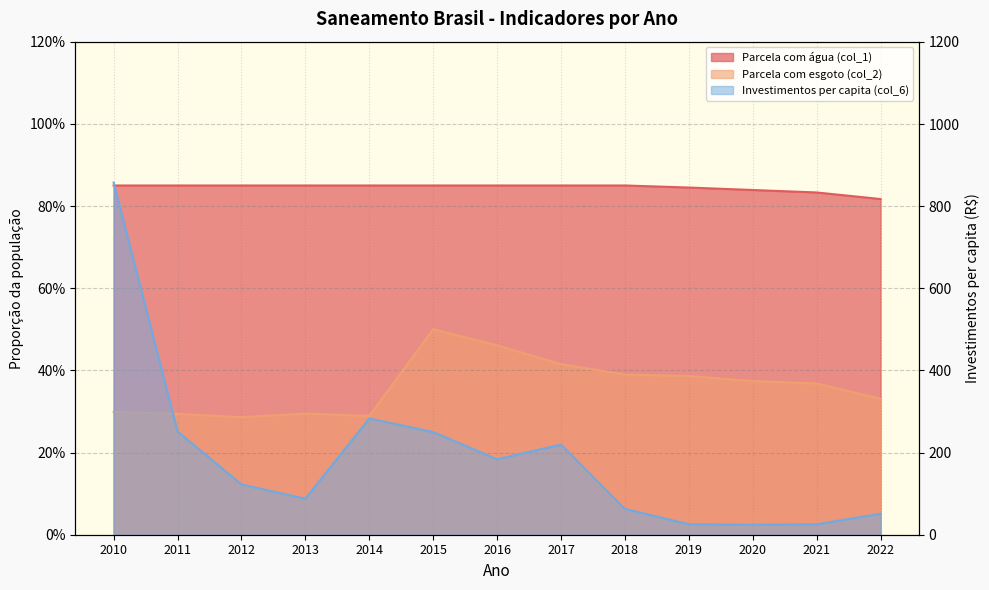

What is the value of the Parcela com esgoto (col_2) point at the 13th from the left?

0.3